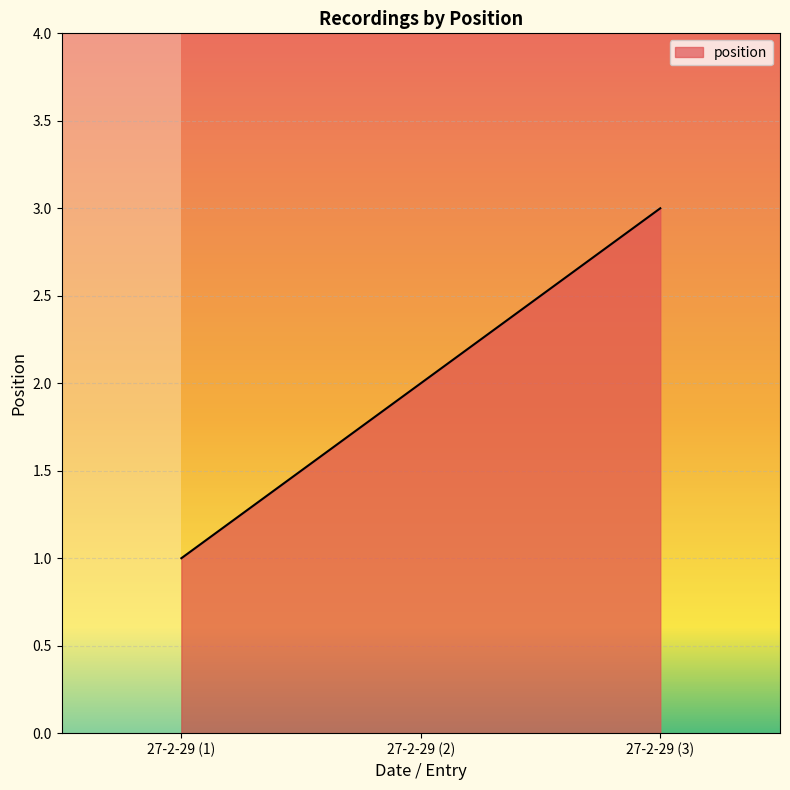

What is the maximum value shown in the chart?

3